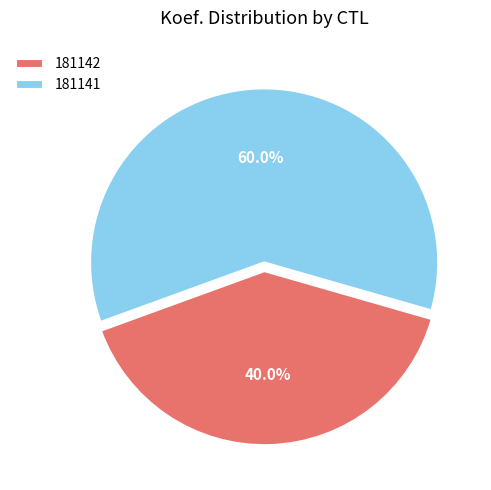

What is the ratio of the value at 181141 to the value at 181142?

1.5